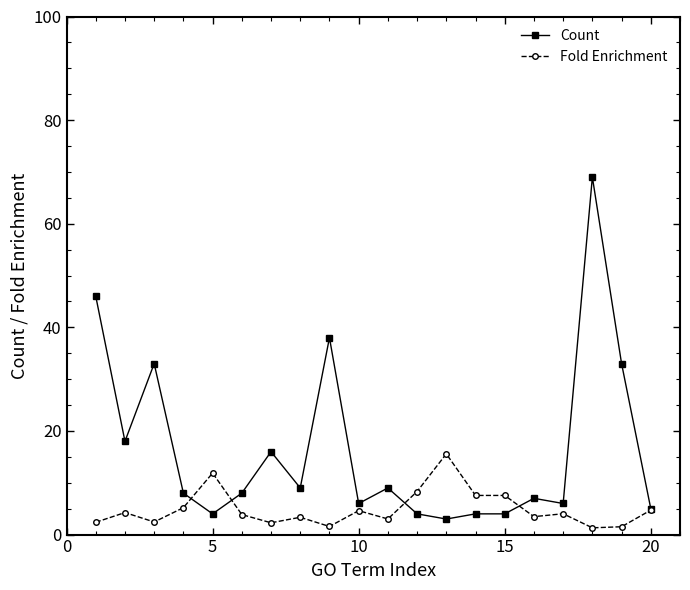

Which series has the largest total across all categories?

Count